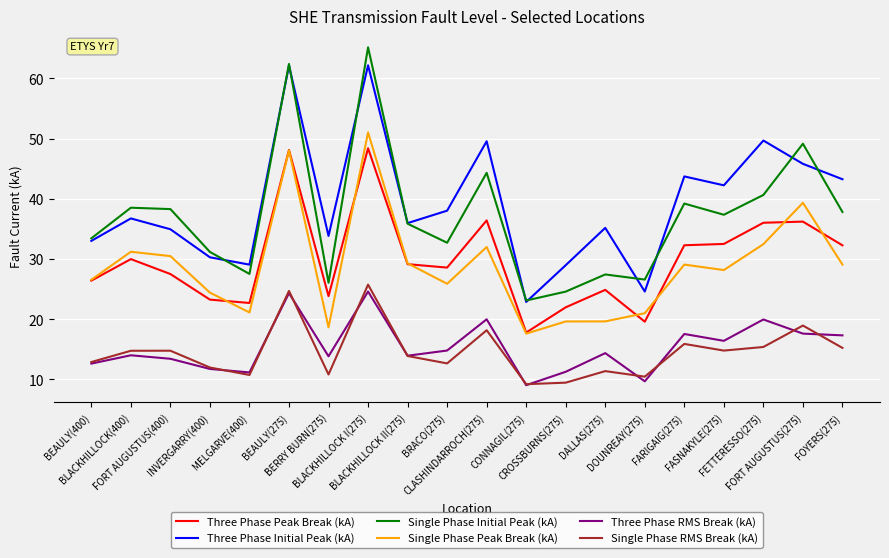

Which series has the widest spread of values?

Single Phase Initial Peak (kA)